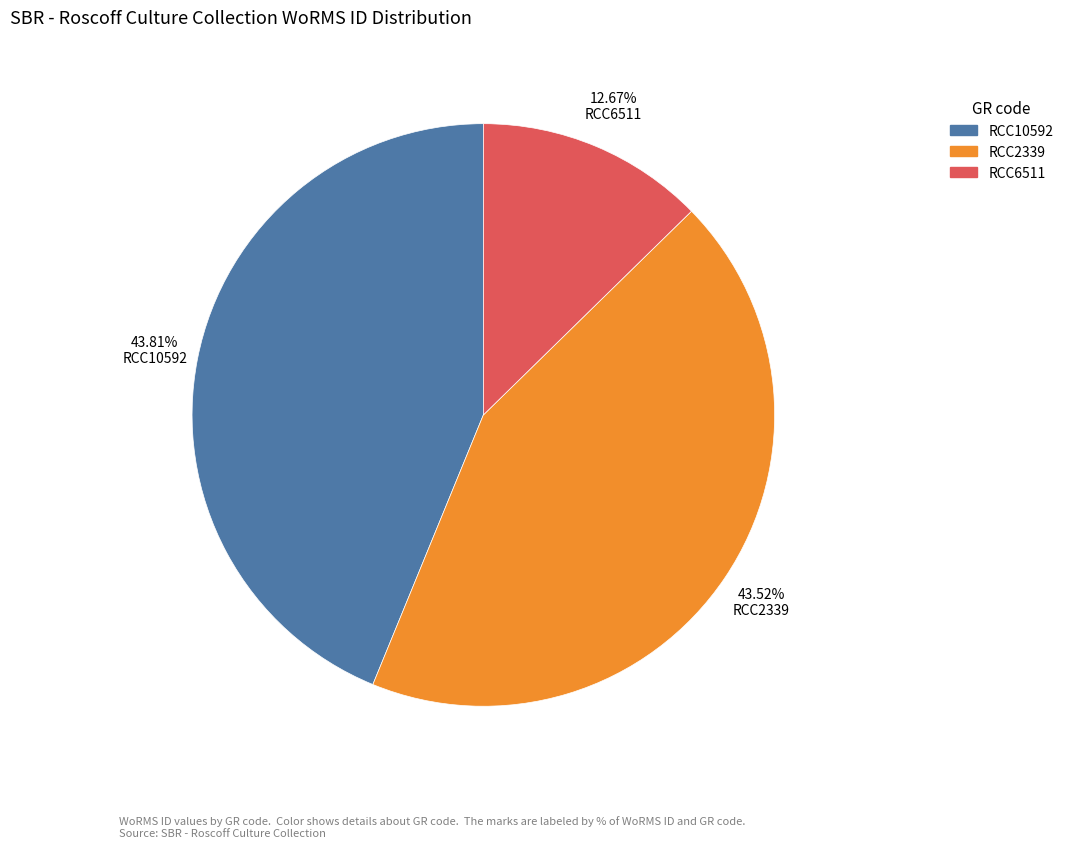

Does RCC10592 represent more than half of the total?

No